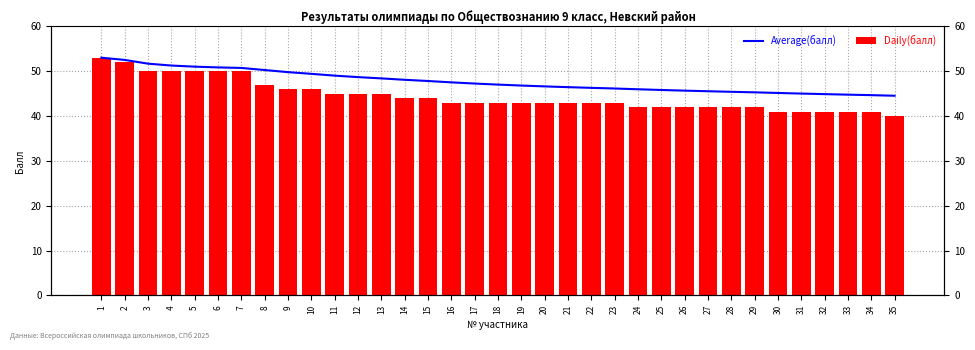

At which label is Average(балл) closest to 48?

14